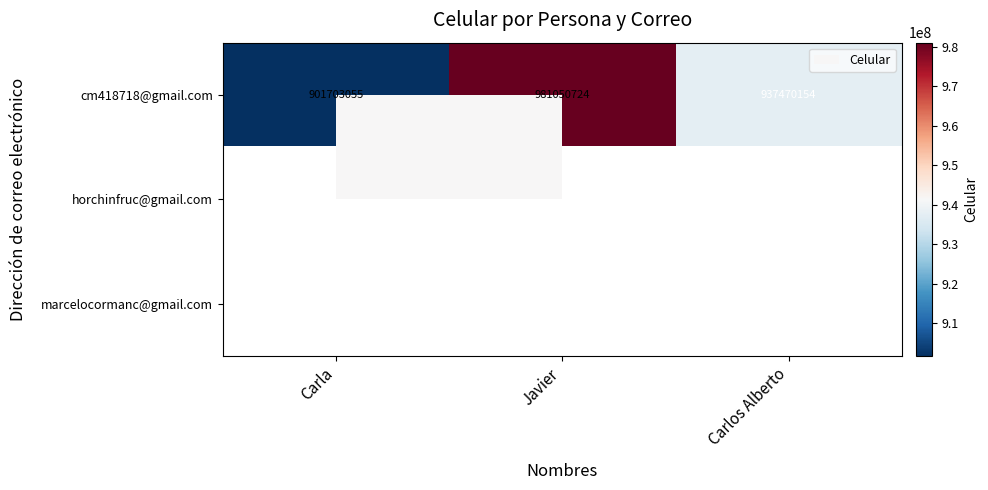

How many distinct data groups are displayed?

3